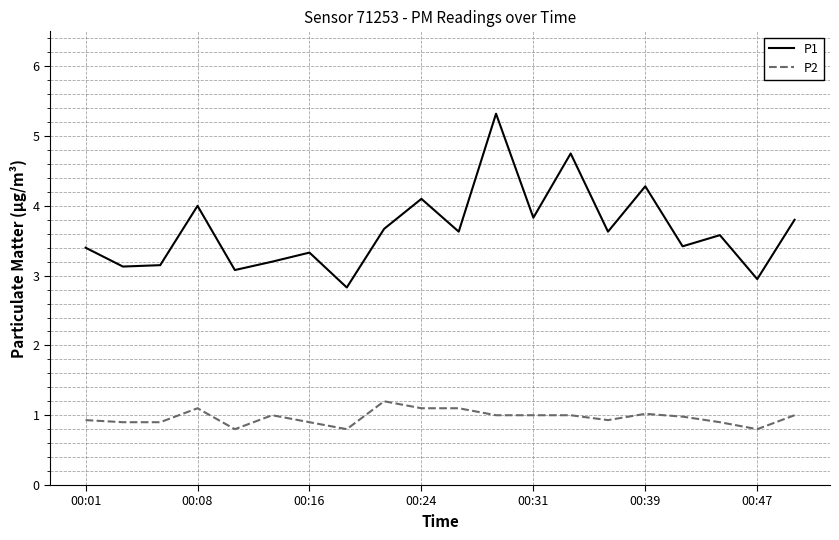

Which series has the largest total across all categories?

P1